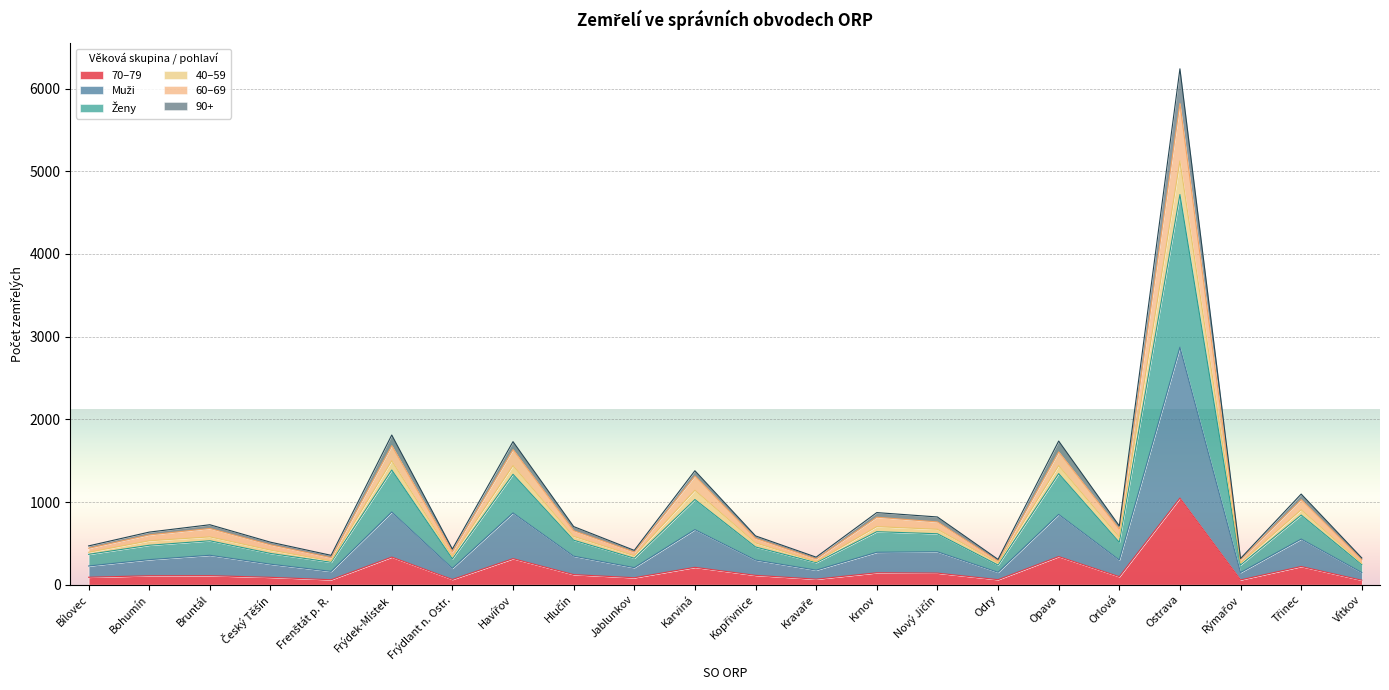

What is the sum of the 70–79 values at Bruntál and Frýdek-Místek?

443